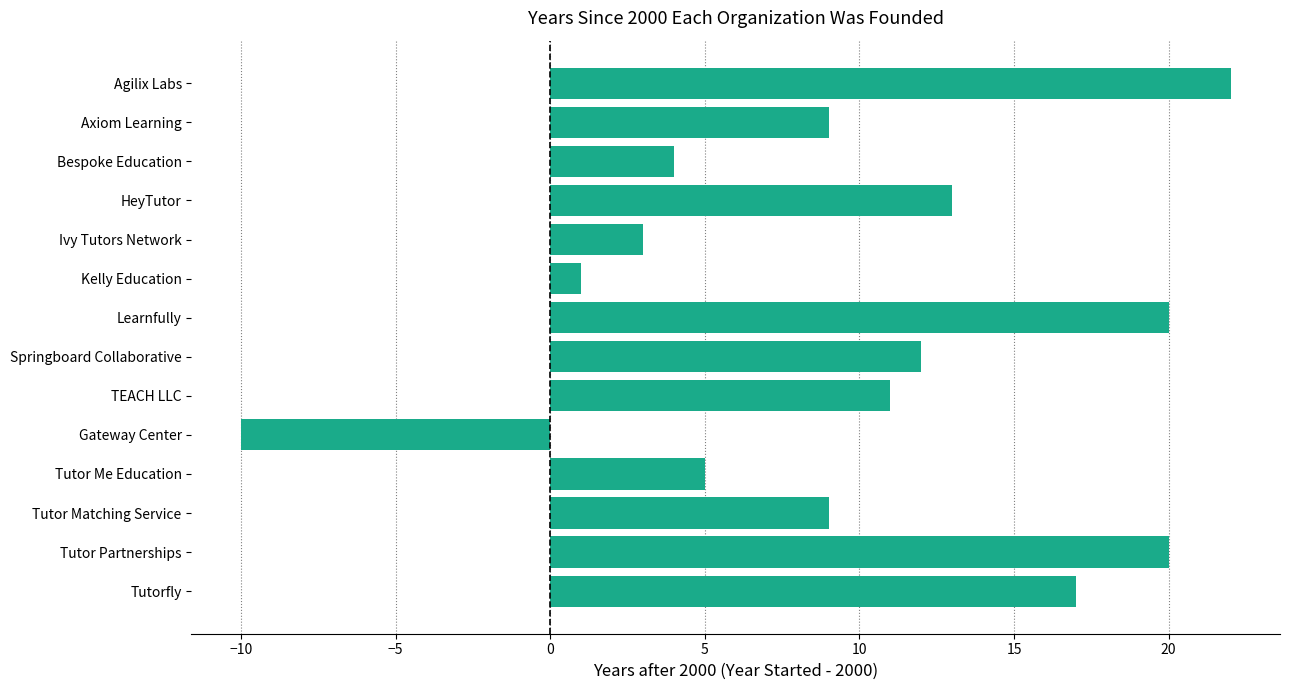

What is the ratio of the value at HeyTutor to the value at Axiom Learning?

1.4